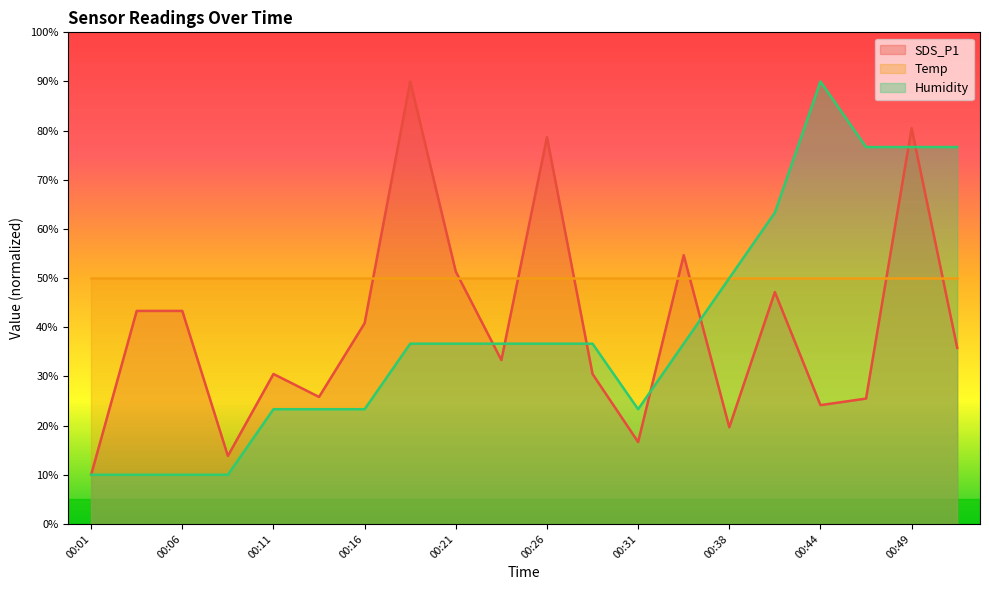

Between which two adjacent categories do SDS_P1 and Humidity first intersect?

00:21 and 00:23